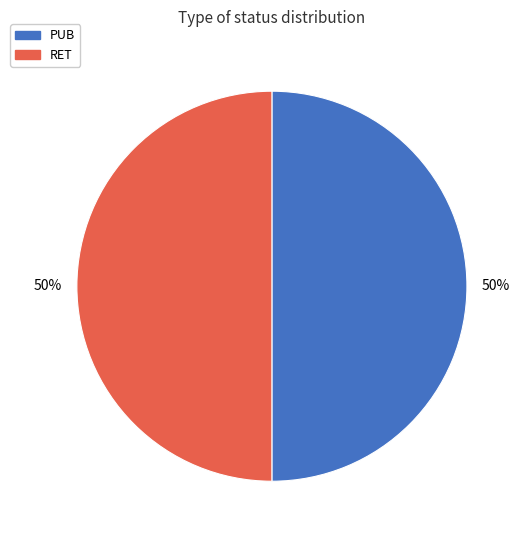

True or false: PUB accounts for 40% of the total.

False